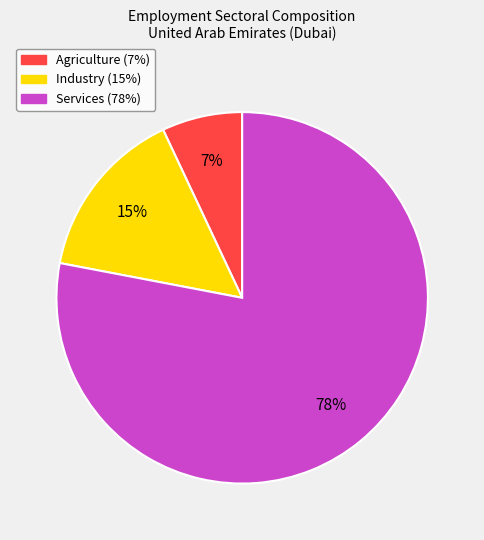

To the nearest percent, what is the combined percentage of Agriculture and Industry?

22%